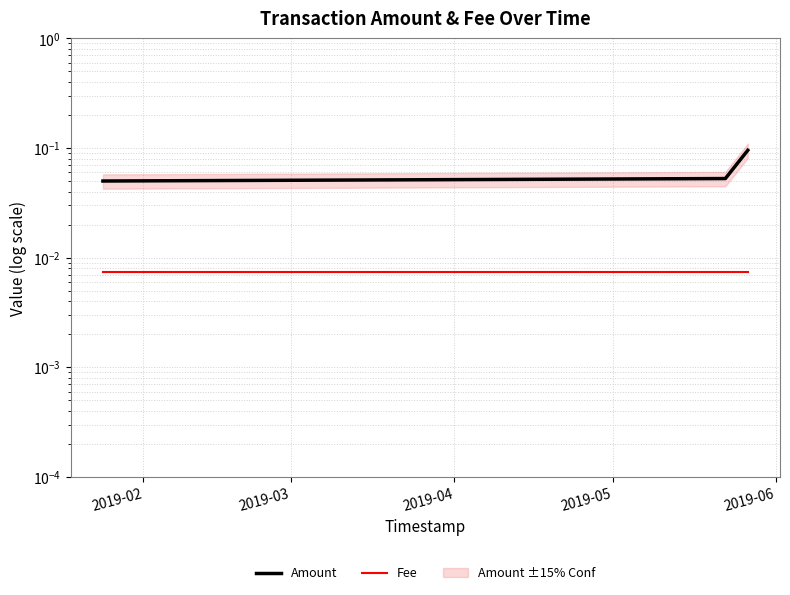

Rank the series at 2019-04 from lowest to highest value.

Fee, Amount